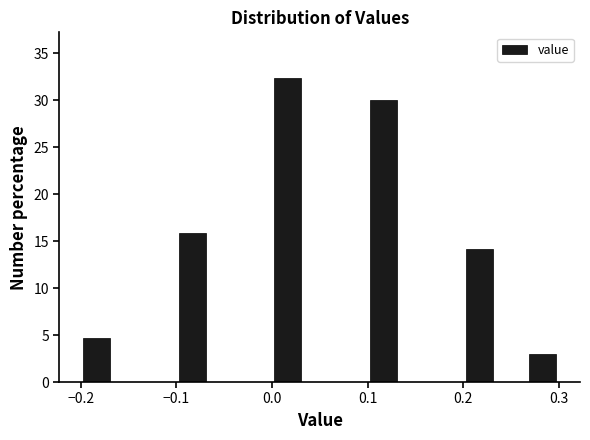

Around what value on the x-axis is the tallest bar? Give the approximate position of its centre, as read against the axis.

0.02